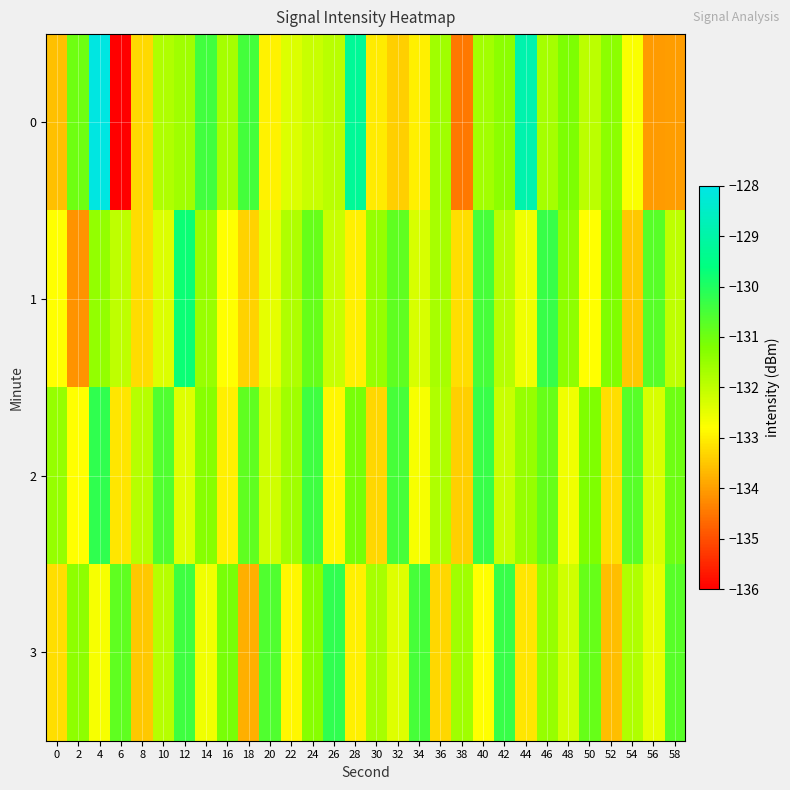

What is the total value across all series at 20?

-528.2